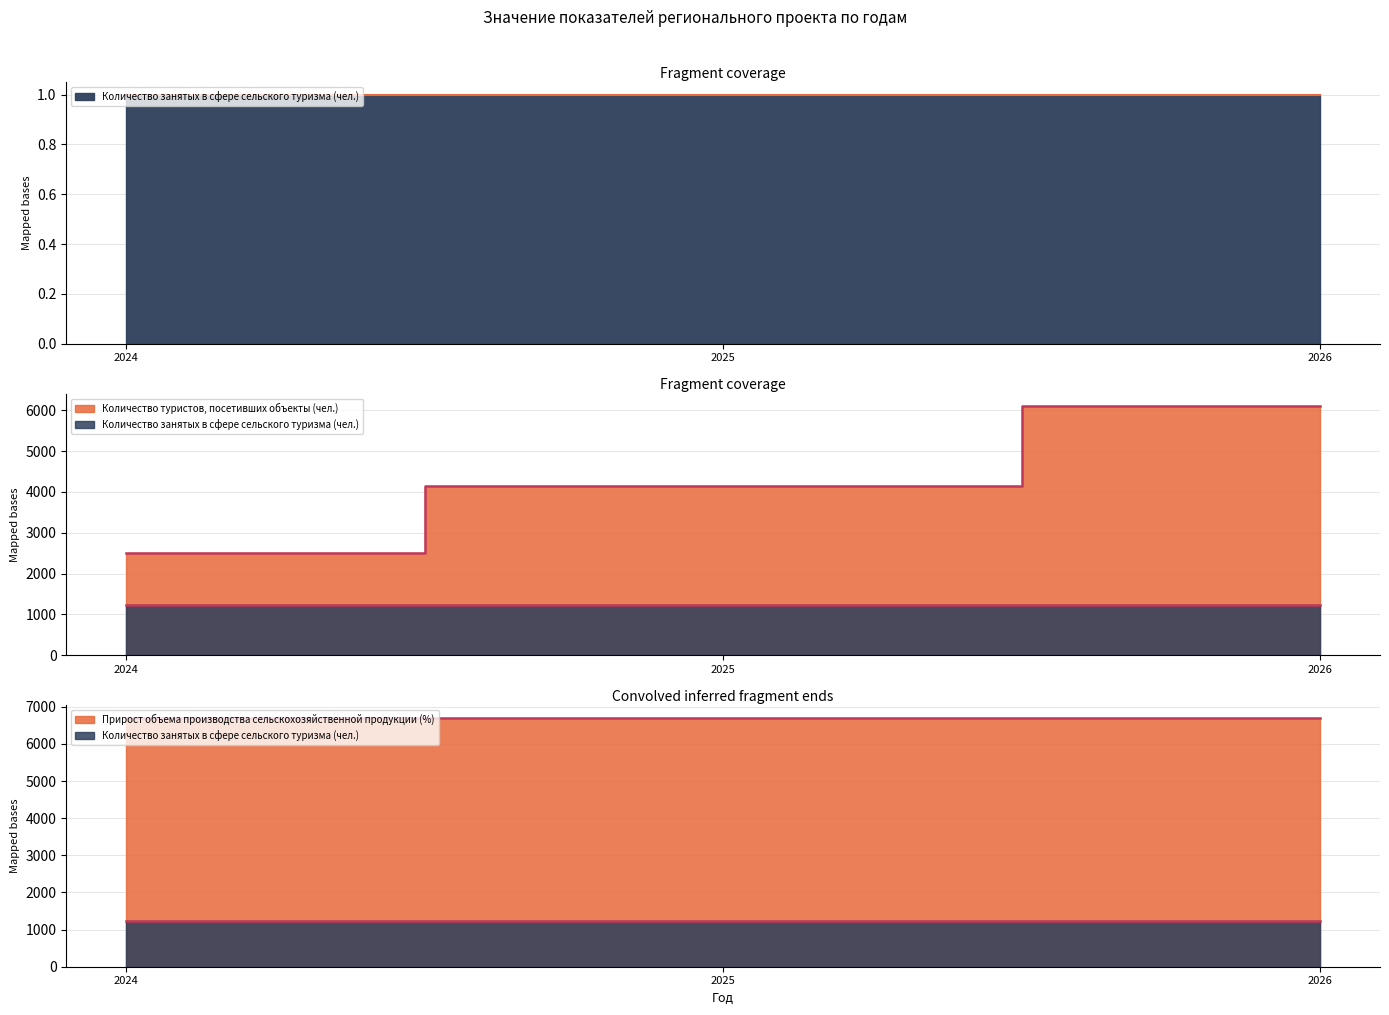

What is the value of the Количество туристов, посетивших объекты (чел.) point at the 3rd from the left?

6100